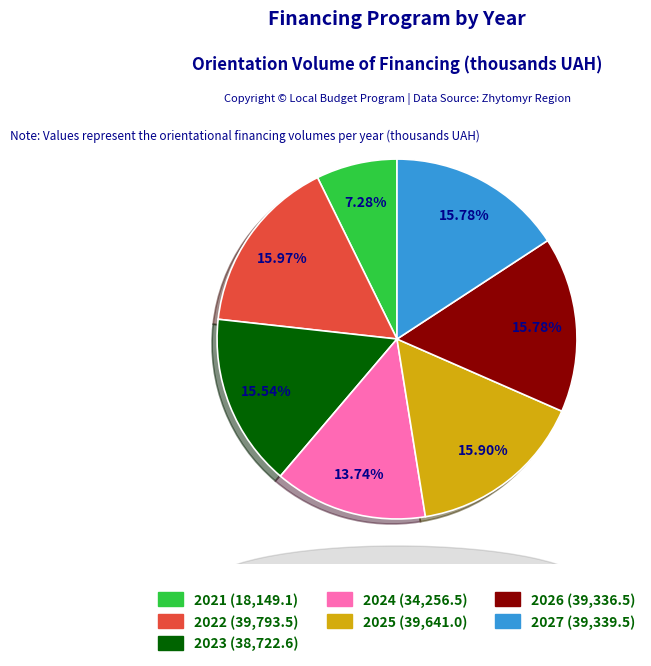

Does 2023 represent more than half of the total?

No